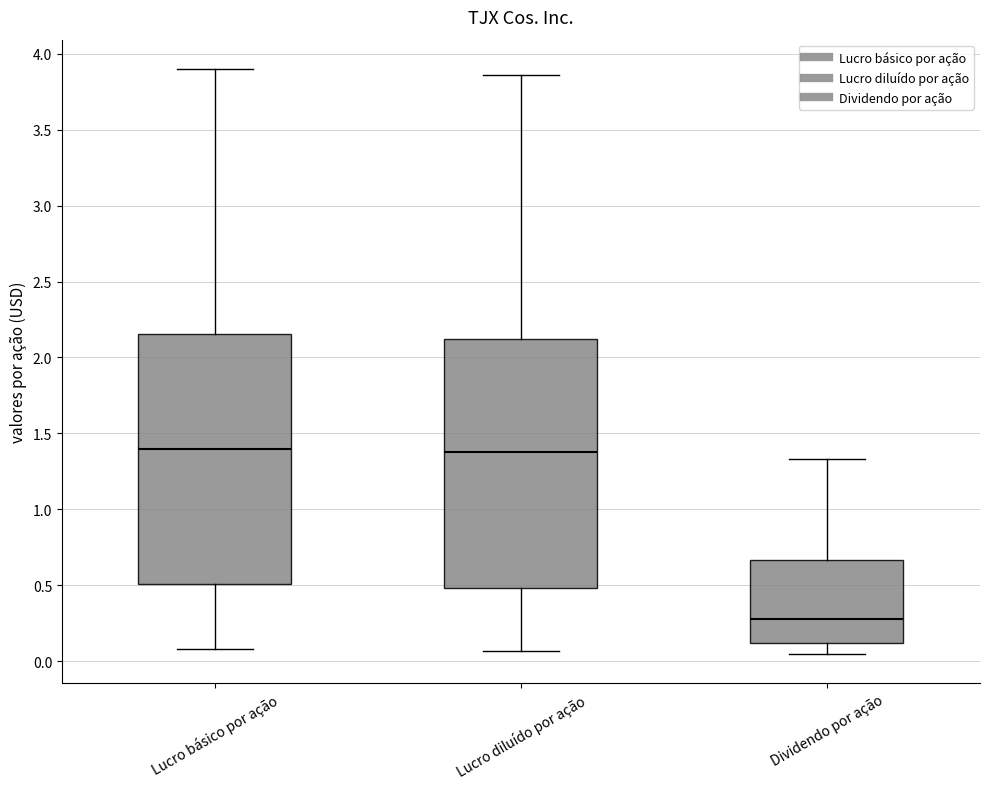

Which box's median line is the lowest?

Dividendo por ação